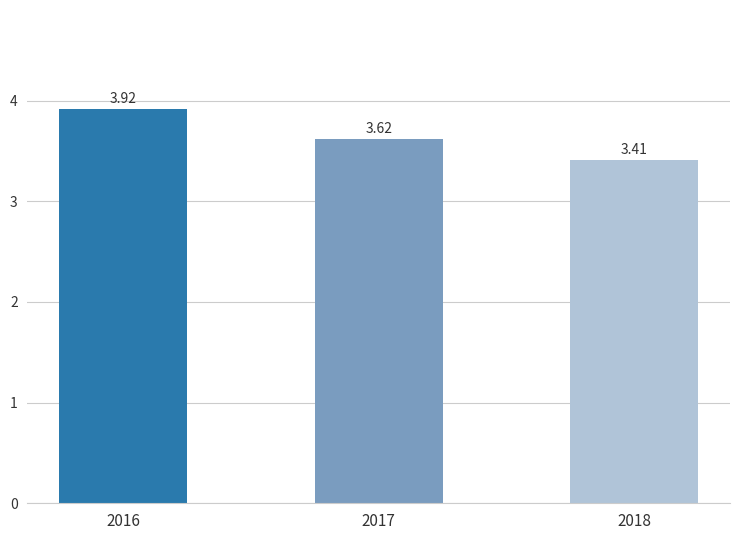

The chart shows a value of 3.4 at 2018. True or false?

True